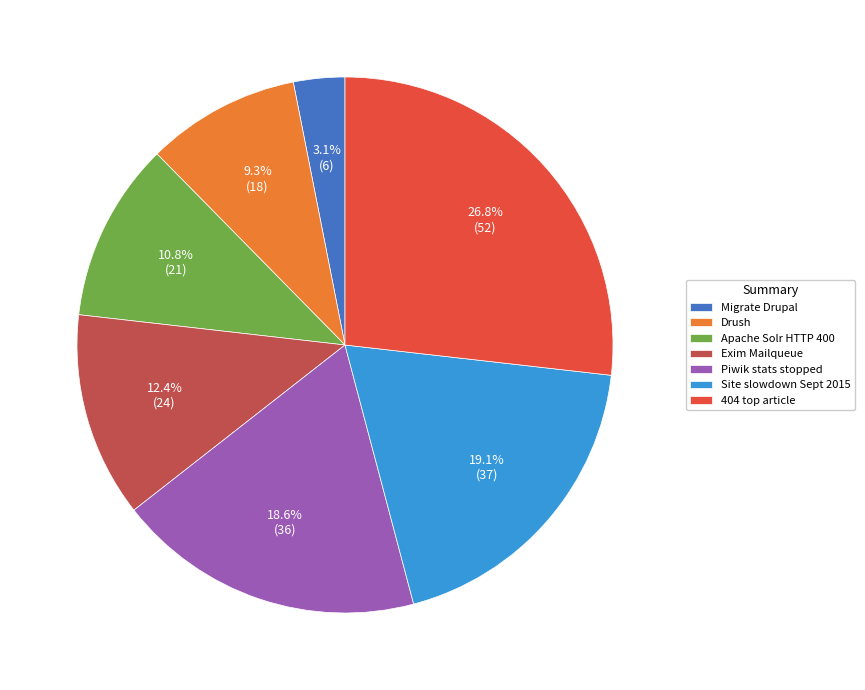

Is Site slowdown Sept 2015 the majority of the pie?

No